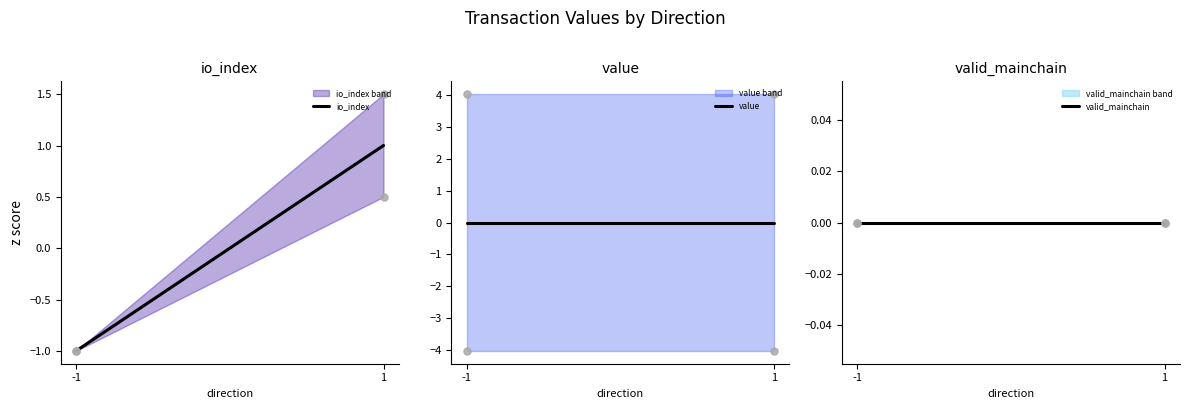

Reading left to right, what are all the values shown in this chart?

io_index: -1	1
value: 0	0
valid_mainchain: 0	0